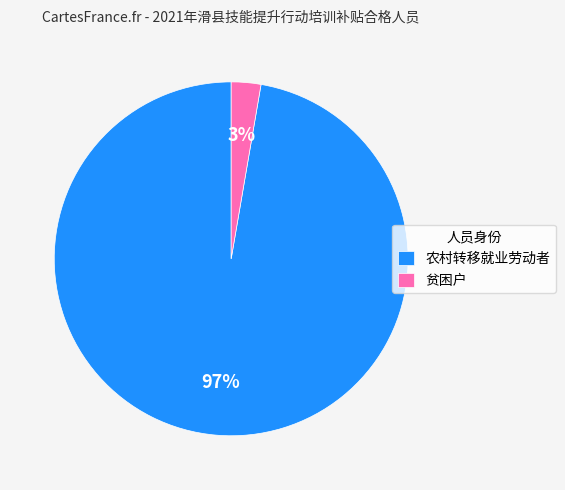

Count the number of slices in the pie.

2